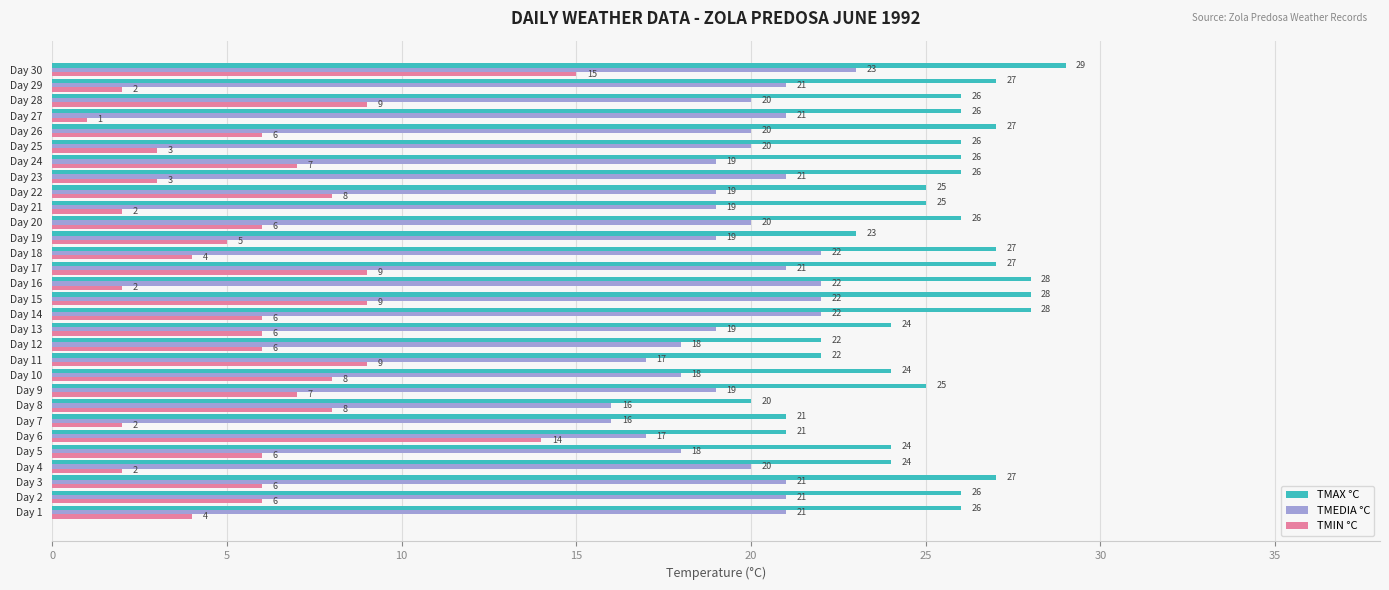

What is the sum of the TMEDIA °C values at Day 28 and Day 29?

41